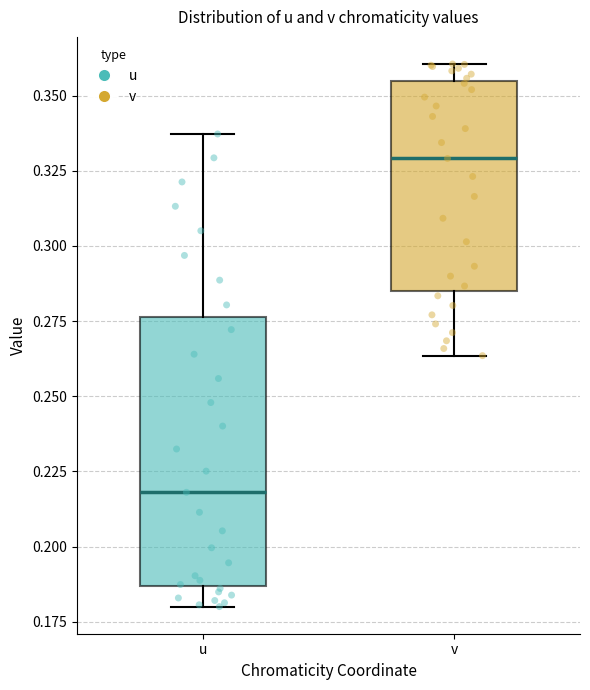

Reading left to right, read every box against the y-axis: the position of its median line, the range the box covers, and the ends of its whiskers. The values are not printed on the chart, so give them approximately, as read against the axis.

u: median 0.220, box 0.185 to 0.275, whiskers 0.180 to 0.335
v: median 0.330, box 0.285 to 0.355, whiskers 0.265 to 0.360